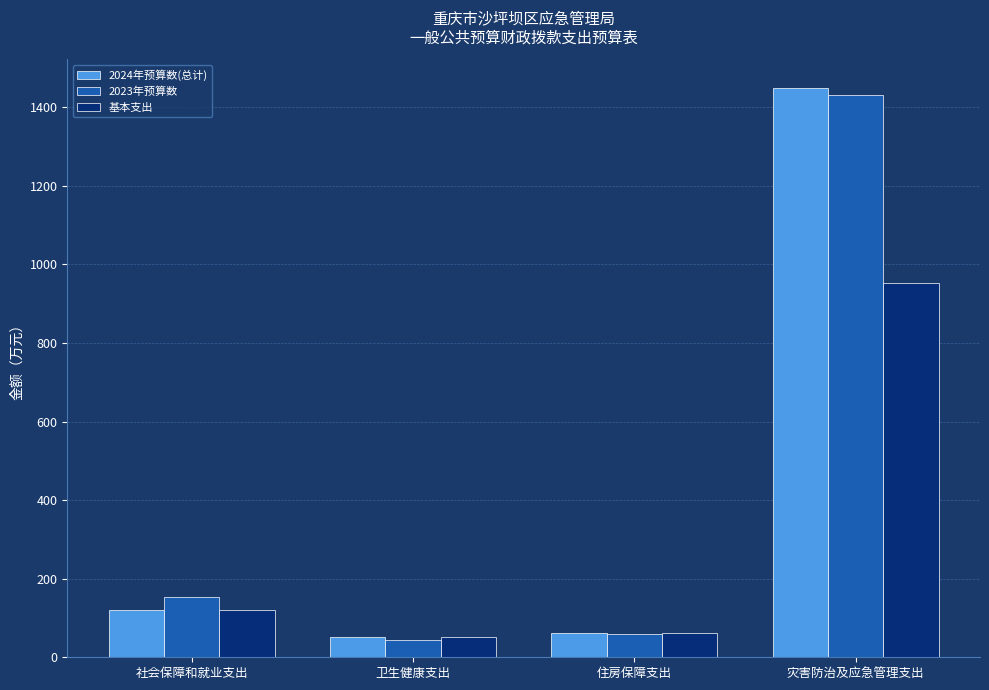

The value of 2024年预算数(总计) at 卫生健康支出 is 51.5. True or false?

True